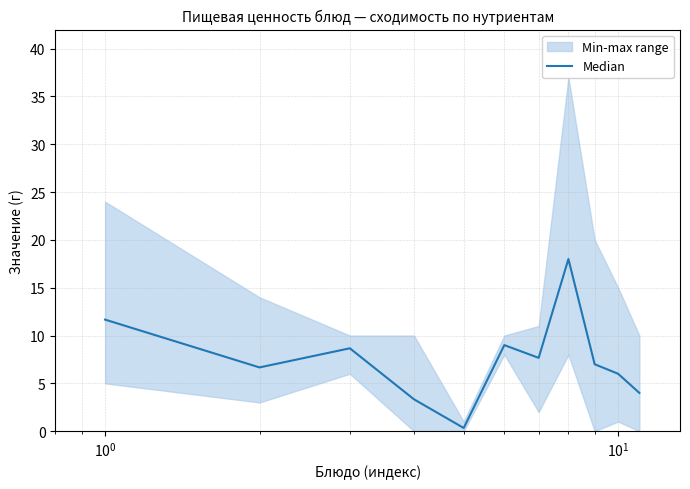

What is the average value?

7.5